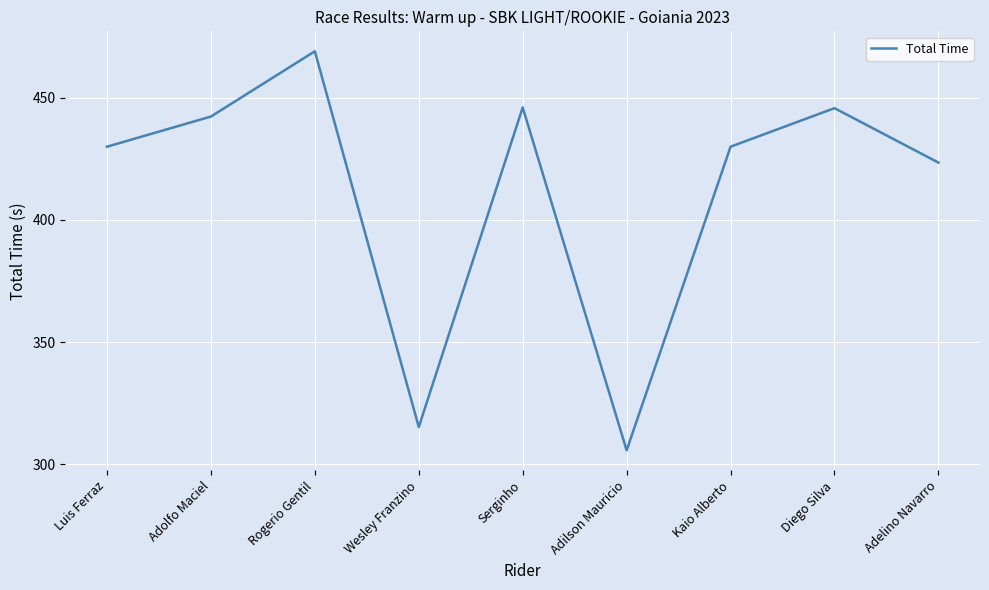

Between Kaio Alberto and Adelino Navarro, which is larger?

Kaio Alberto